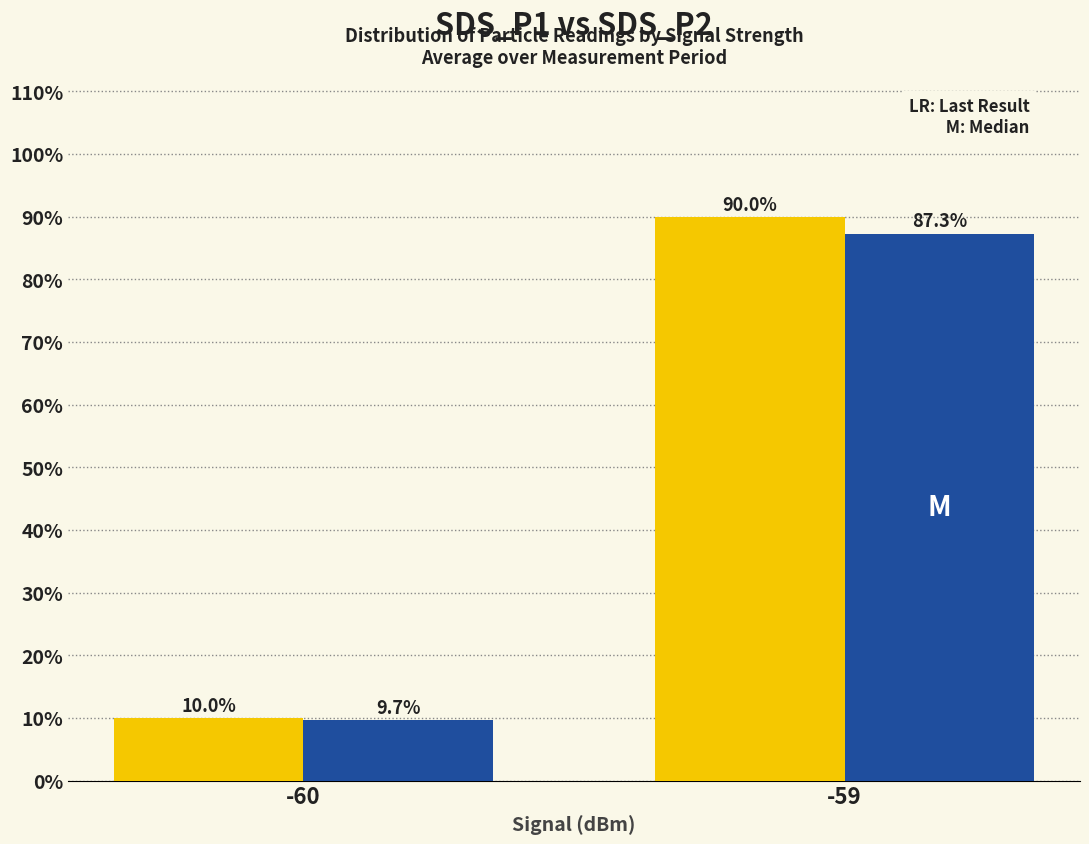

What is the spread (max minus min) of values at -59?

2.7